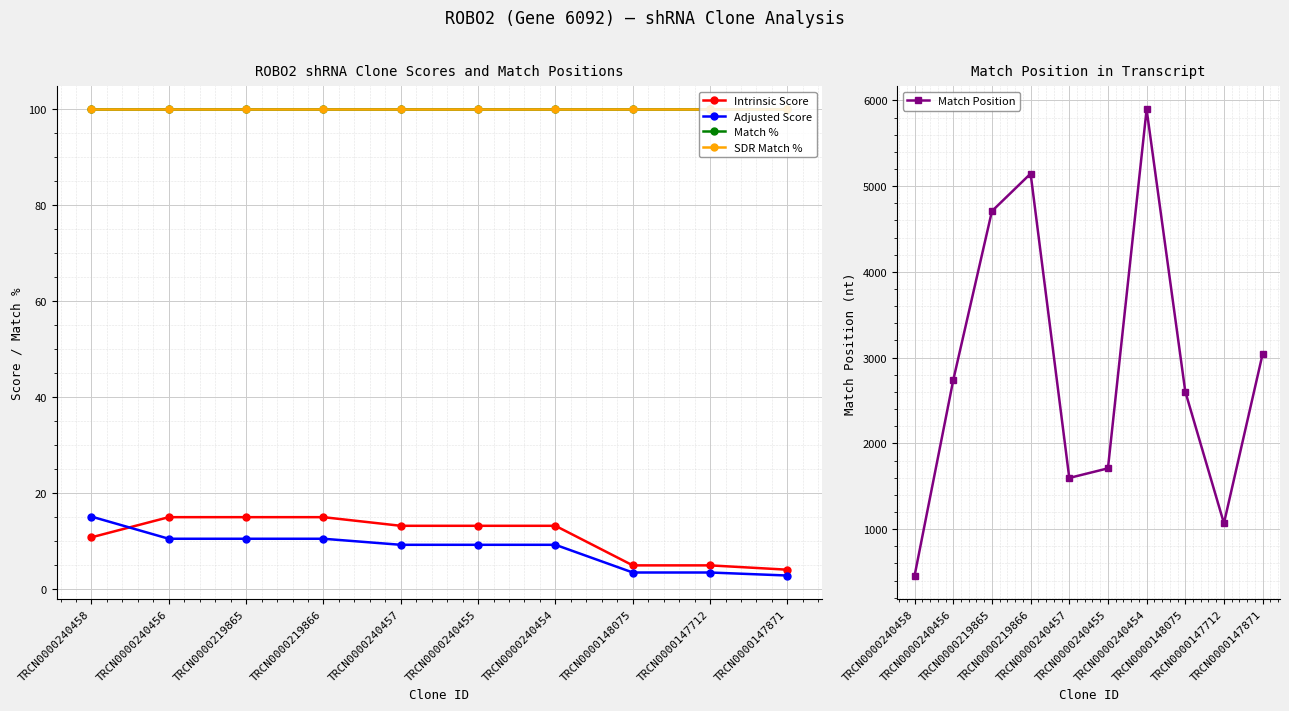

True or false: SDR Match % has a value of 100.0 at TRCN0000147712.

True